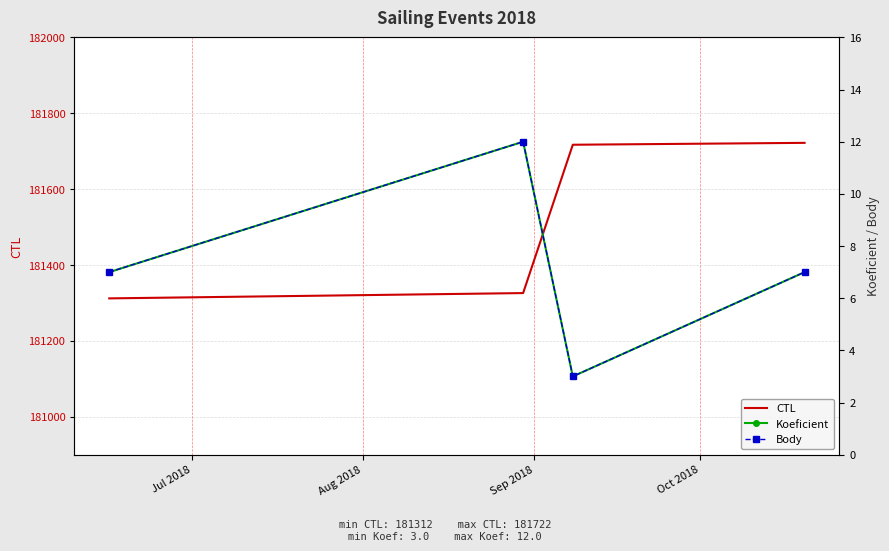

Which series has the widest spread of values?

CTL